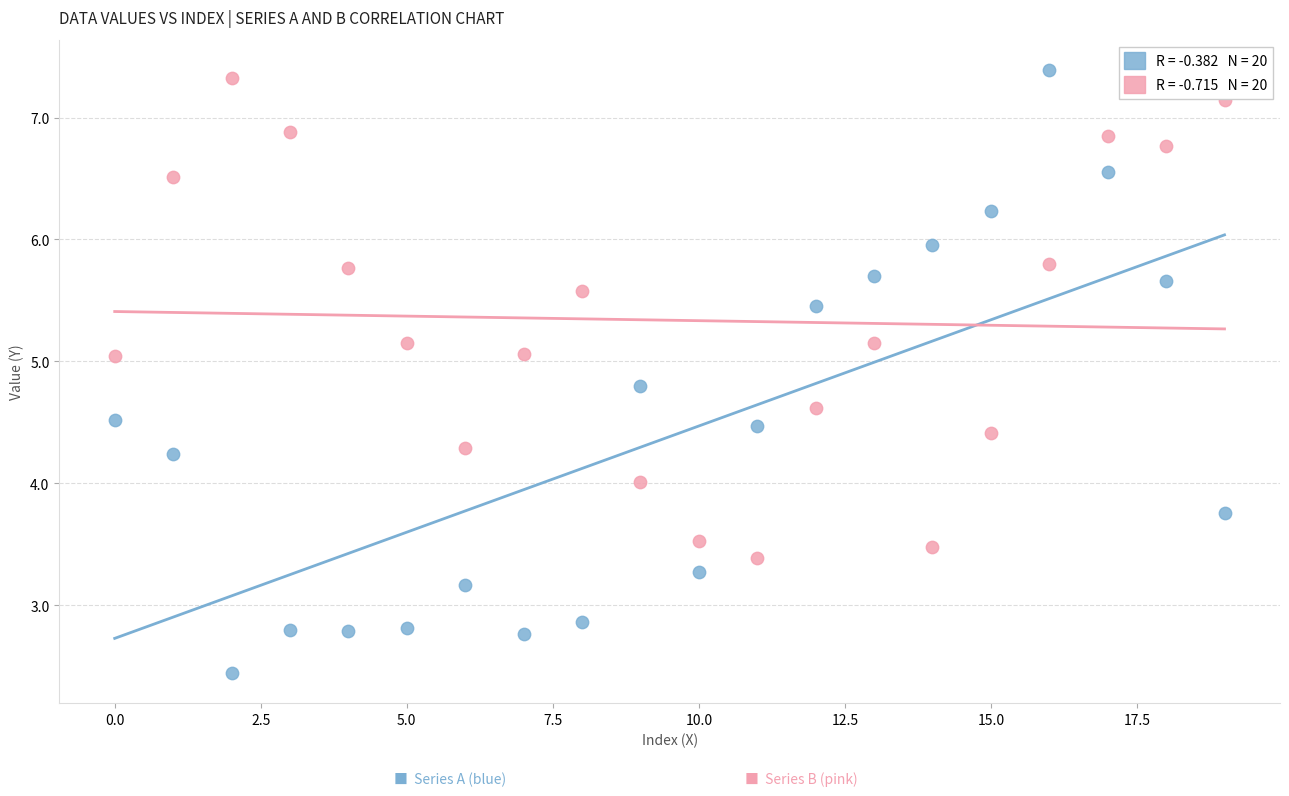

Across all data points, what is the range of Y values (max minus min)?

4.9